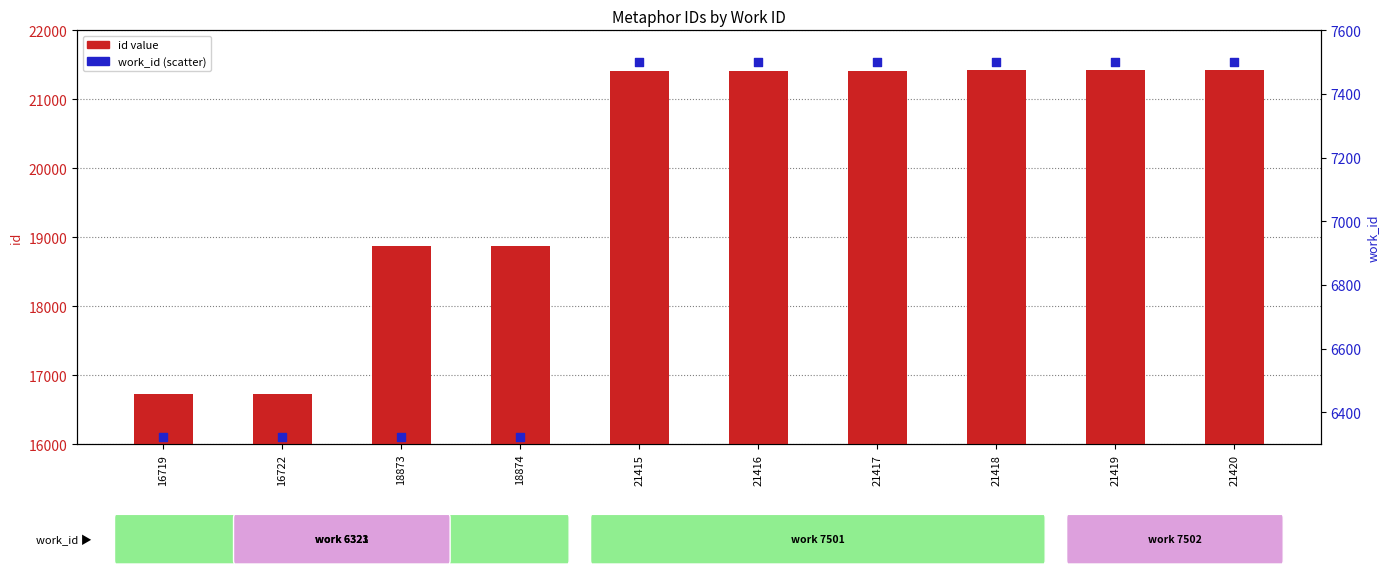

What are all the series names shown in the legend?

id value, work_id